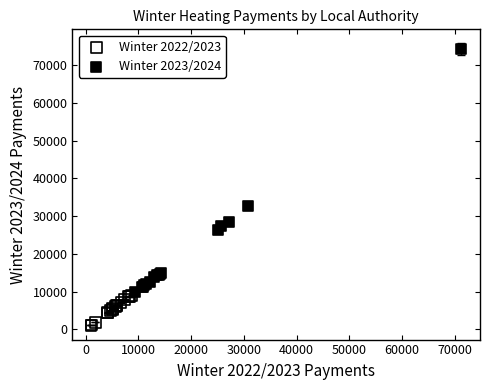

Which series has the widest spread of Y values?

Winter 2023/2024